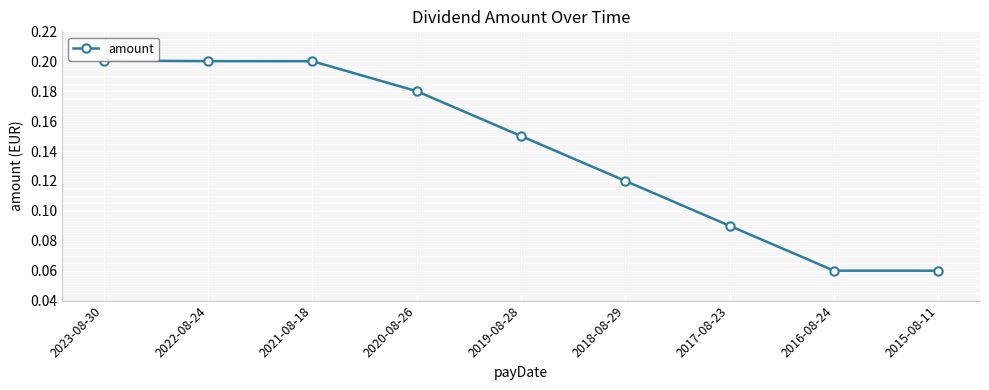

True or false: the data has more than 2 interior local peaks.

False